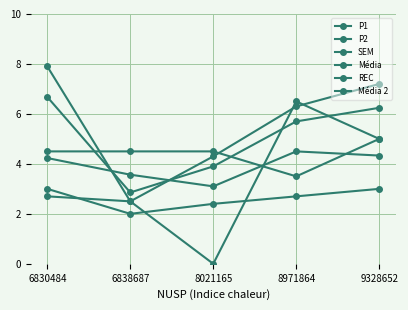

True or false: REC has a value of 4.3 at 8021165.

True